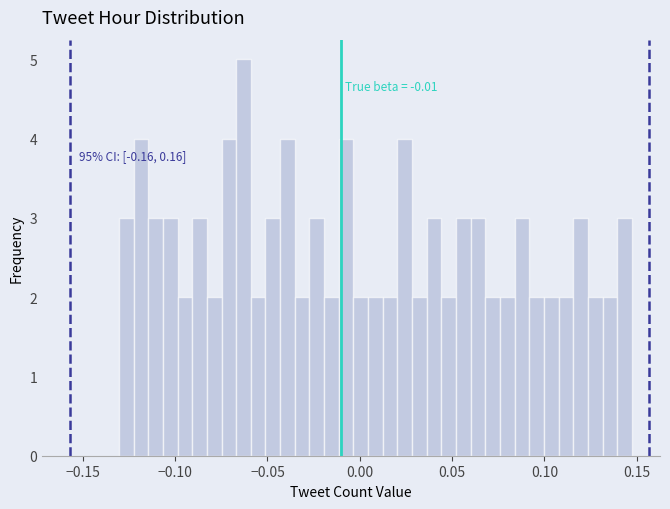

Around what value on the x-axis is the tallest bar? Give the approximate position of its centre, as read against the axis.

-0.065